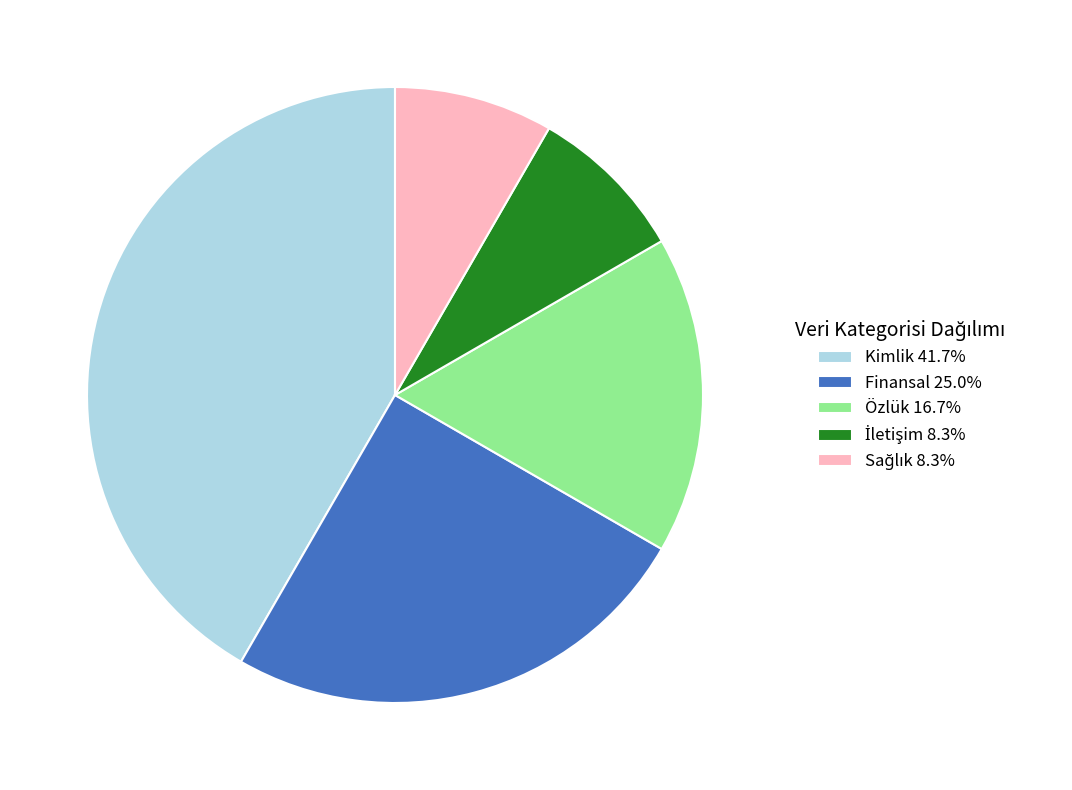

Does Kimlik account for over 50% of the chart?

No